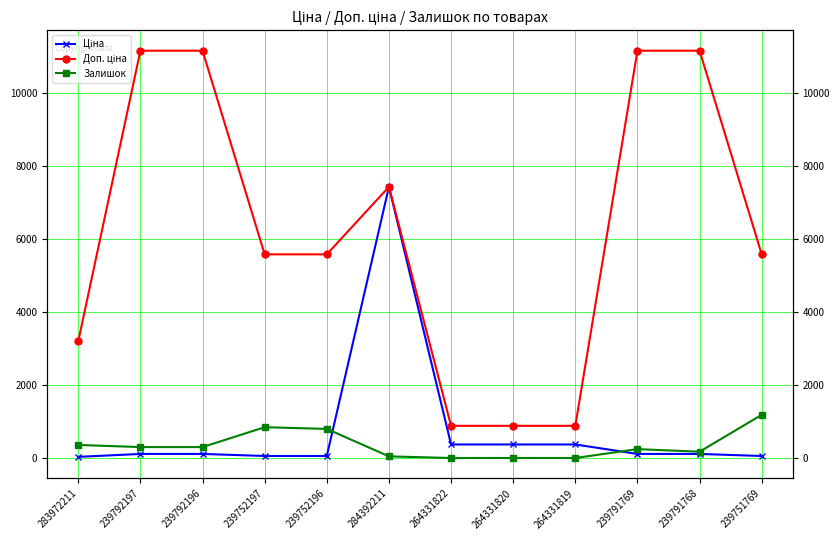

What is the highest value of the Ціна series?

7436.2